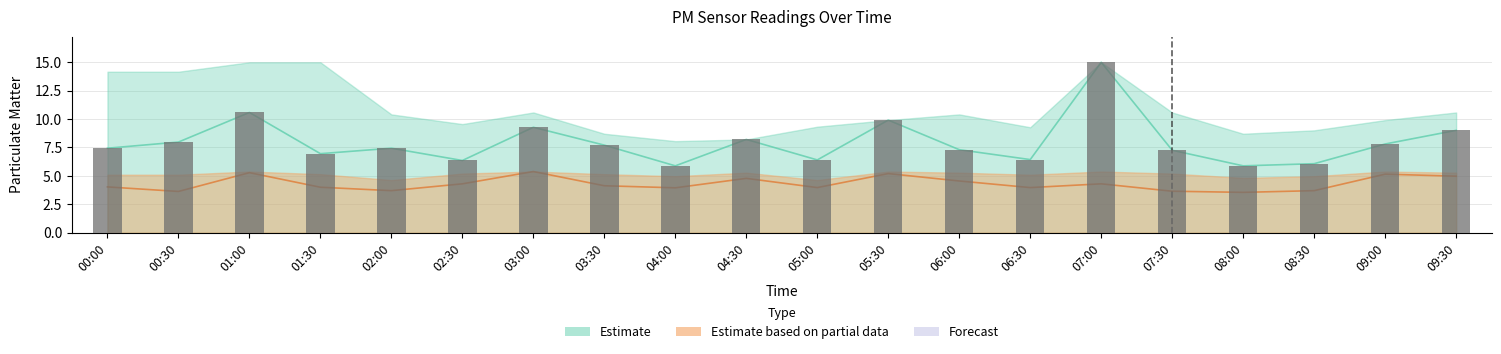

List the labels in order of value, smallest first.

04:00, 08:00, 08:30, 02:30, 05:00, 06:30, 01:30, 07:30, 06:00, 00:00, 02:00, 03:30, 09:00, 00:30, 04:30, 09:30, 03:00, 05:30, 01:00, 07:00